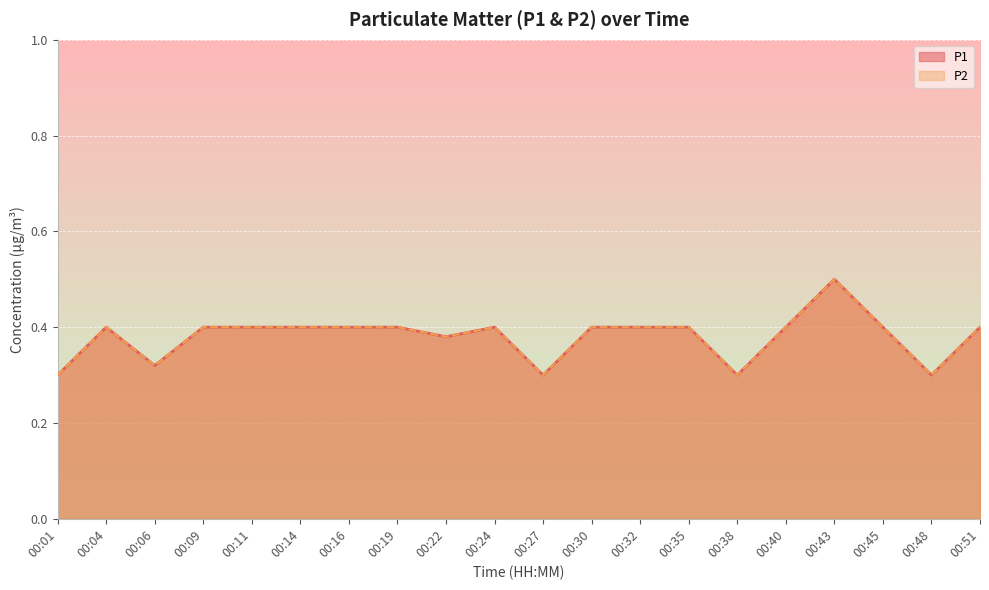

What is the maximum value shown in the chart?

0.5